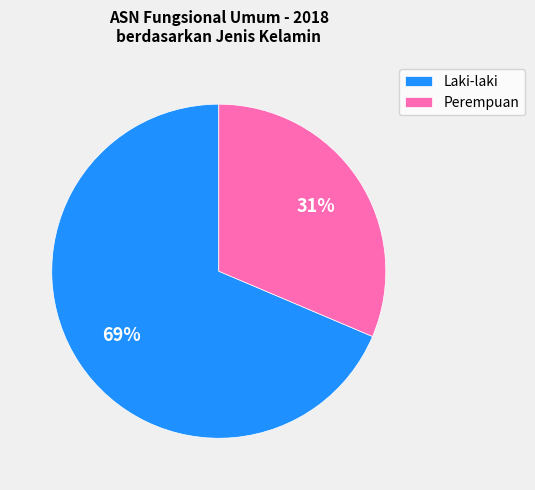

Does any single category account for the majority?

Yes